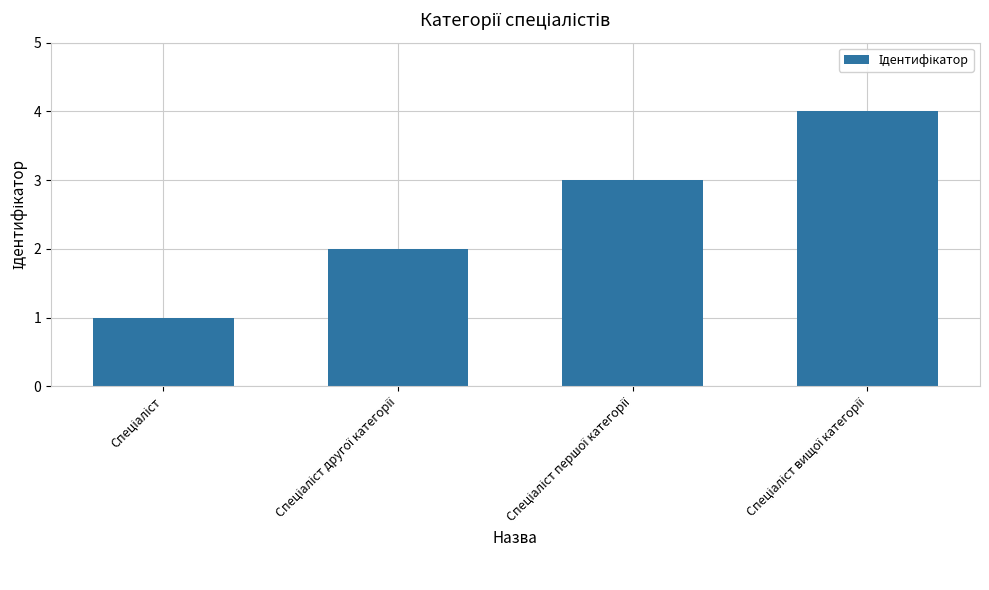

What is the sum of all values?

10